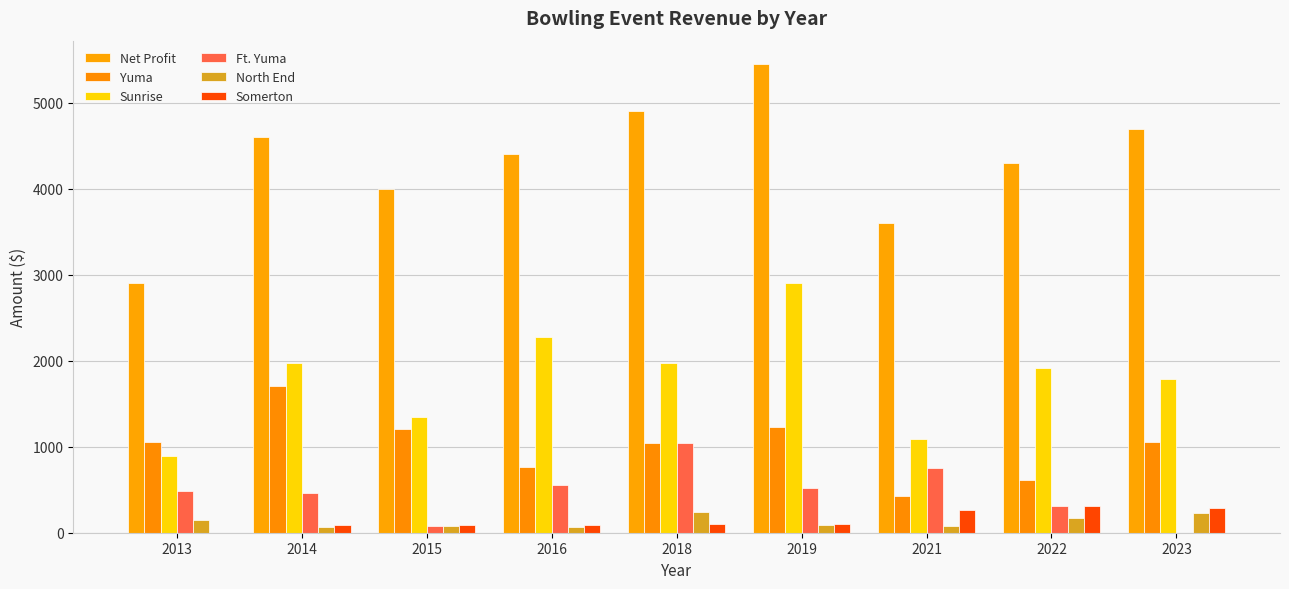

The value of Somerton at 2016 is 85. True or false?

True